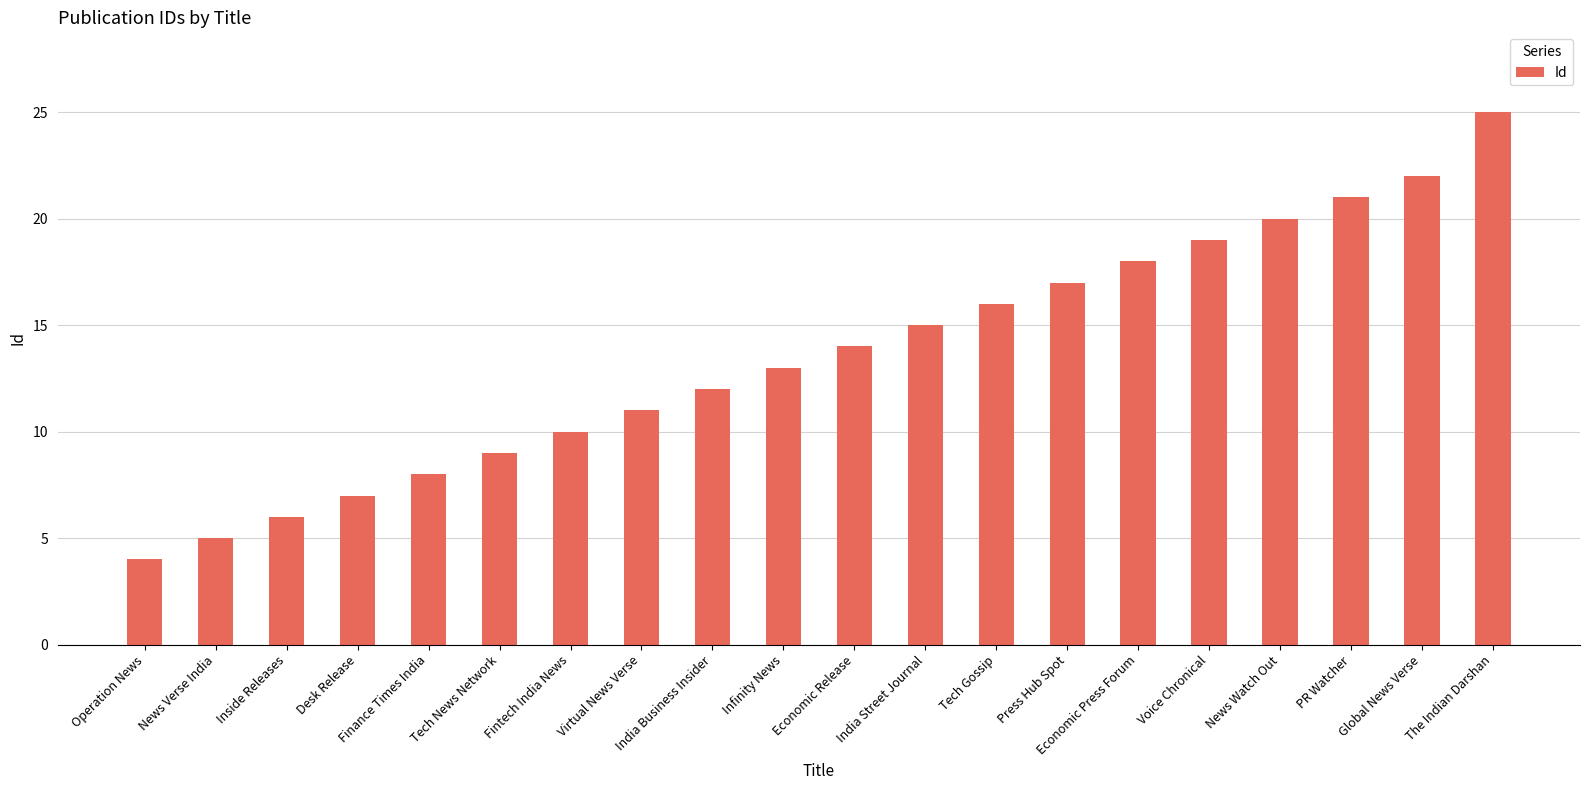

List the labels in order of value, smallest first.

Operation News, News Verse India, Inside Releases, Desk Release, Finance Times India, Tech News Network, Fintech India News, Virtual News Verse, India Business Insider, Infinity News, Economic Release, India Street Journal, Tech Gossip, Press Hub Spot, Economic Press Forum, Voice Chronical, News Watch Out, PR Watcher, Global News Verse, The Indian Darshan